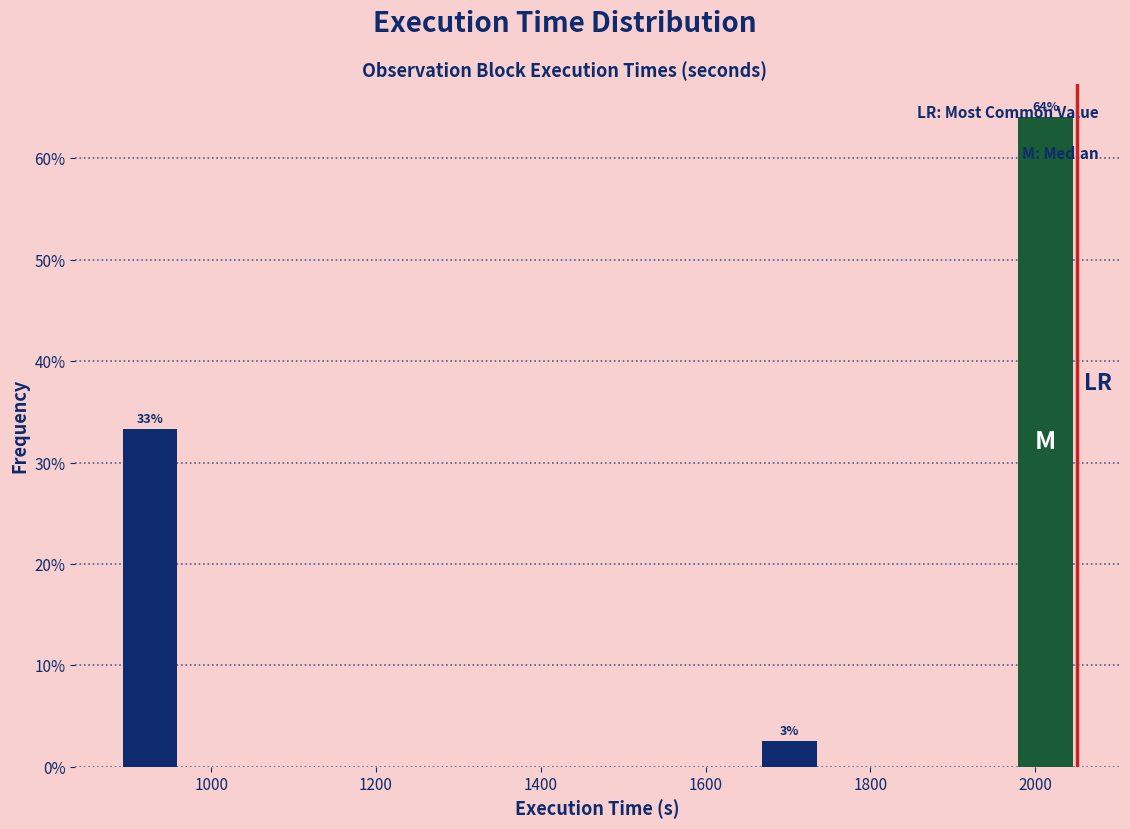

Around what value on the x-axis is the tallest bar? Give the approximate position of its centre, as read against the axis.

2020